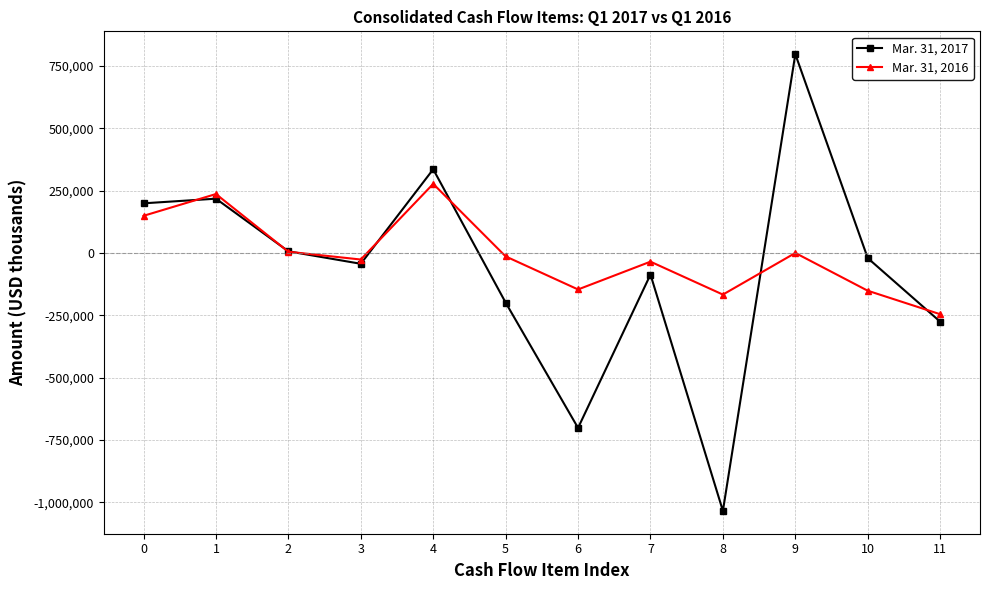

How many data points in Mar. 31, 2017 are above -20496?

5